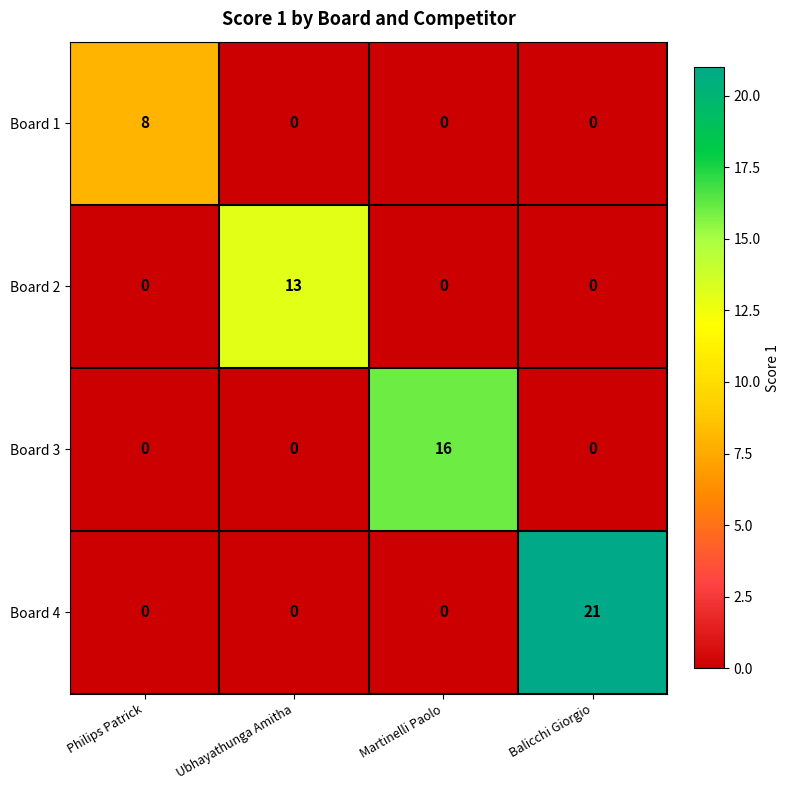

Read the Board 3 value at Martinelli Paolo.

16